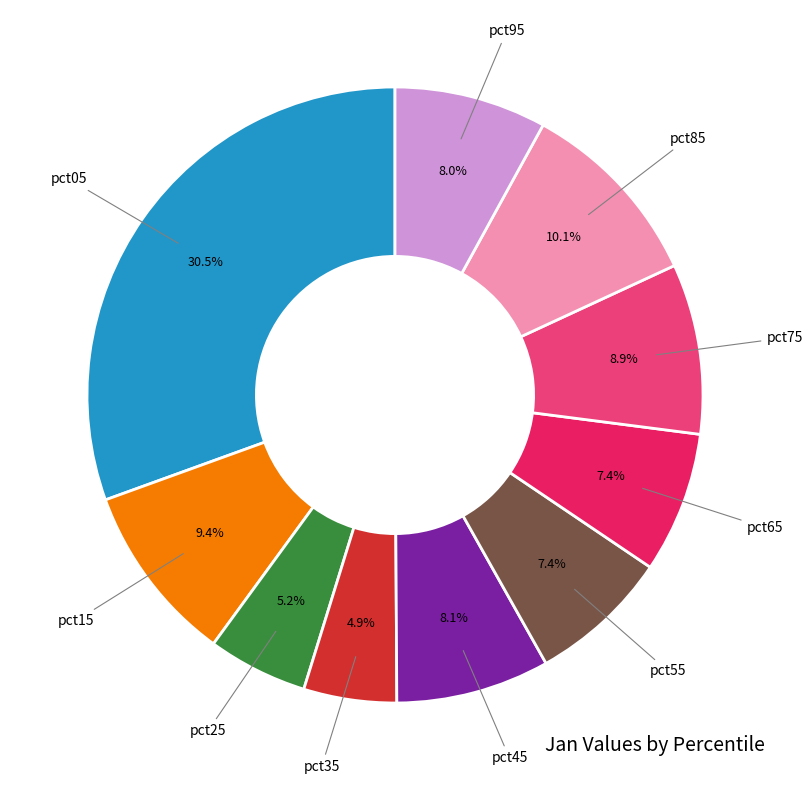

Is there any slice that represents more than half of the pie?

No